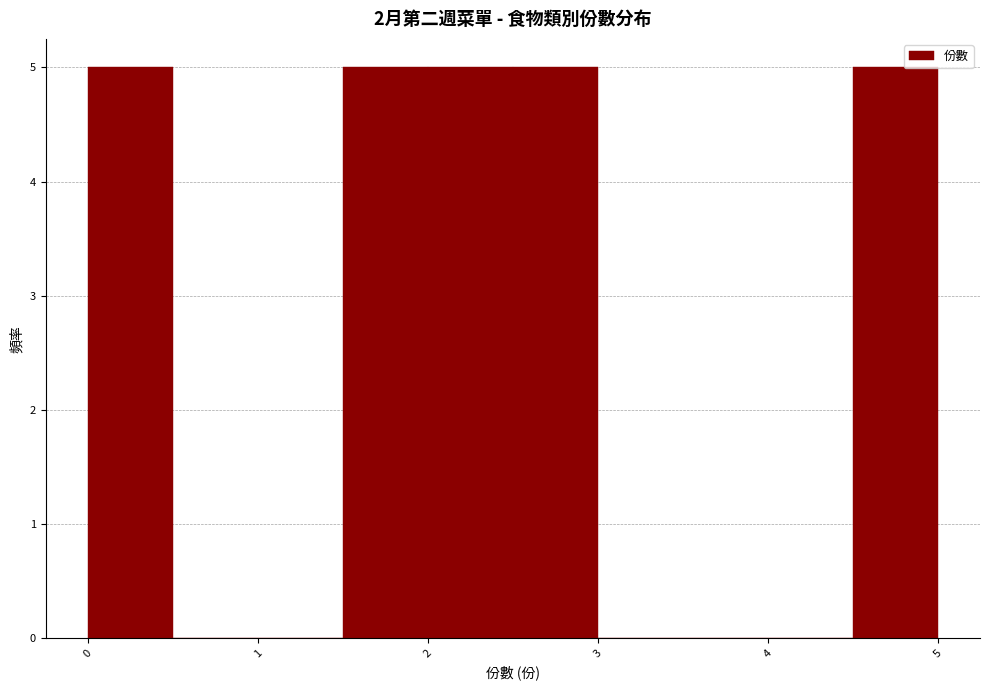

Reading left to right, list every bar in this chart as the range it spans on the x-axis followed by its height. The values are not printed on the chart, so give them approximately, as read against the axis.

0.0 to 0.5: 5
0.5 to 1.0: 0
1.0 to 1.5: 0
1.5 to 2.0: 5
2.0 to 2.5: 5
2.5 to 3.0: 5
3.0 to 3.5: 0
3.5 to 4.0: 0
4.0 to 4.5: 0
4.5 to 5.0: 5